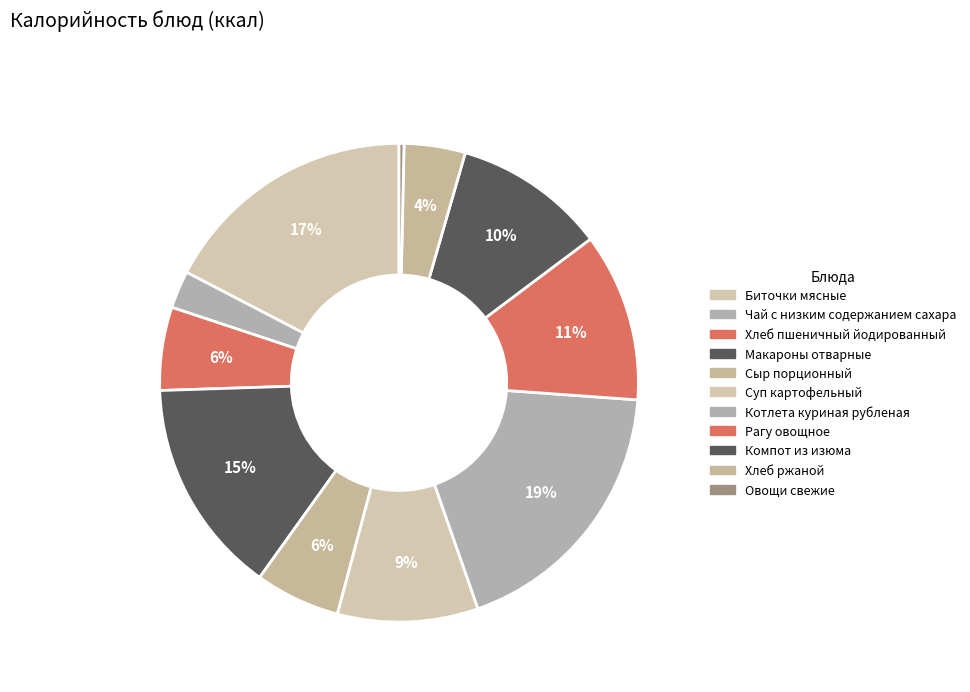

How many slices are in this pie chart?

11